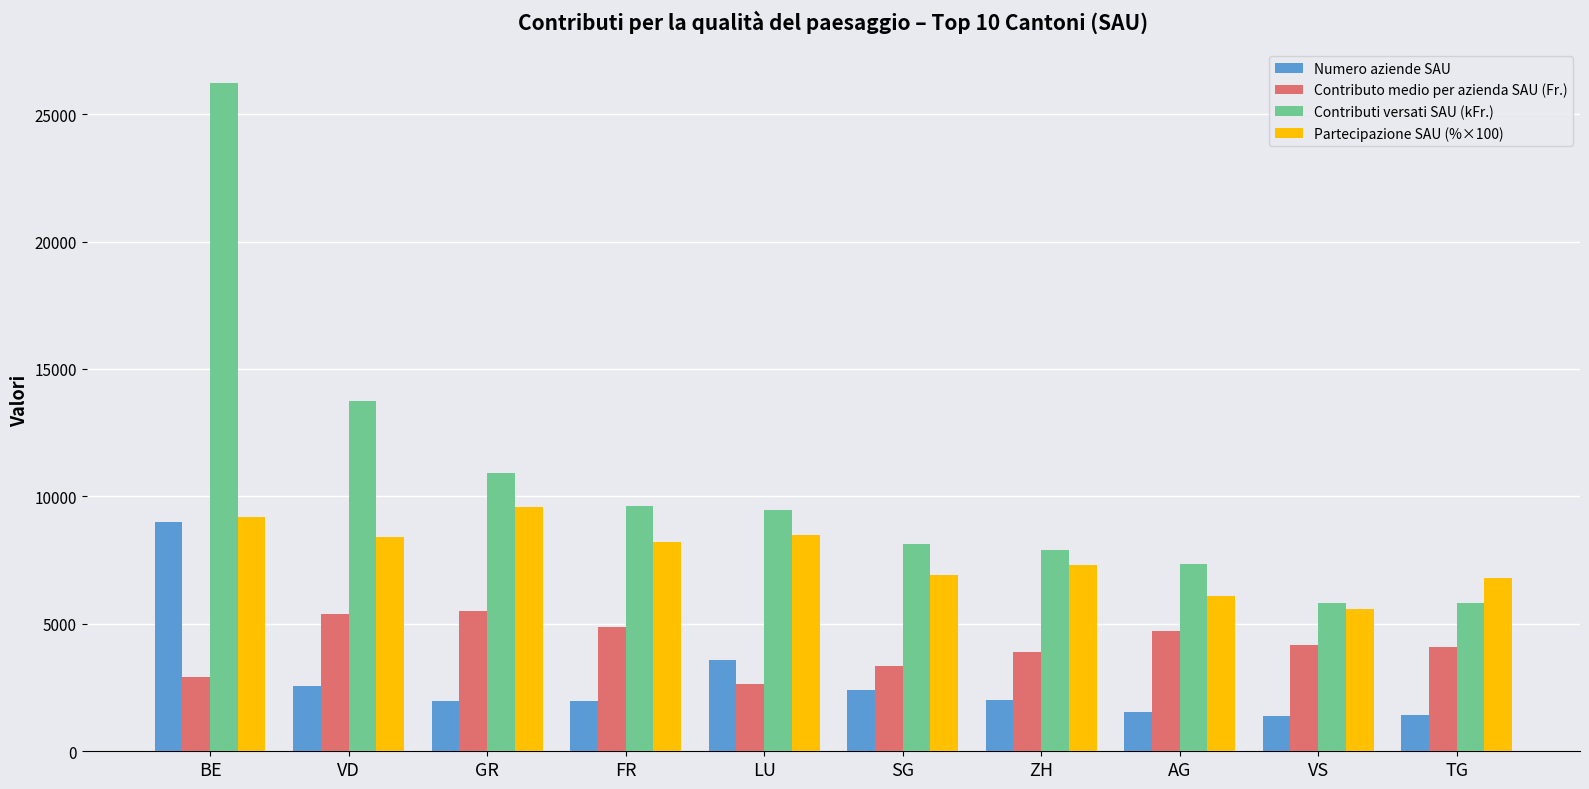

Count the number of categories in the chart.

10